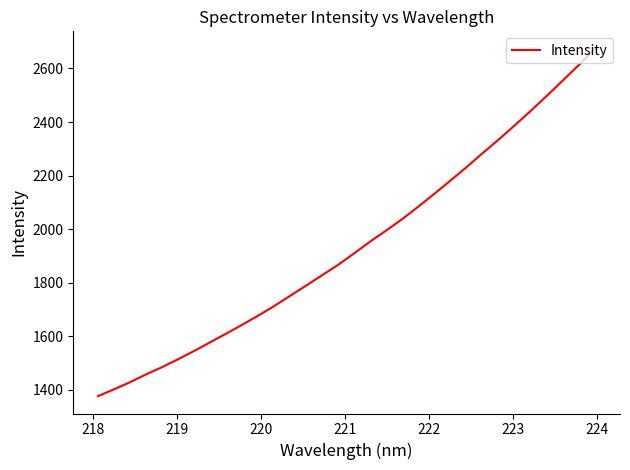

True or false: the data has more than 2 interior local peaks.

False